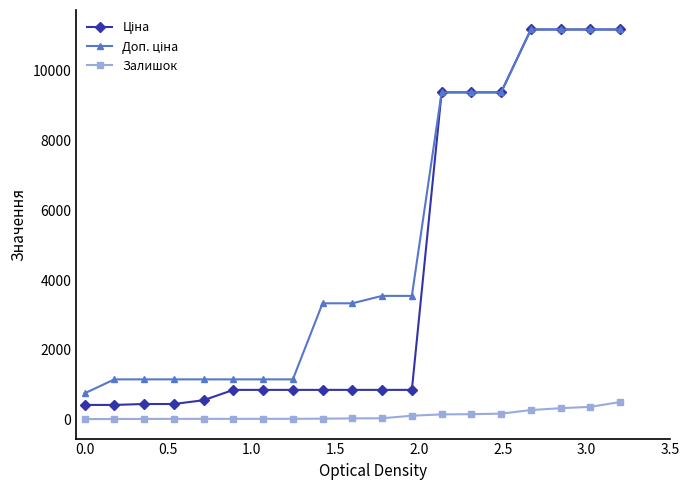

What is the highest value of the Залишок series?

500.0